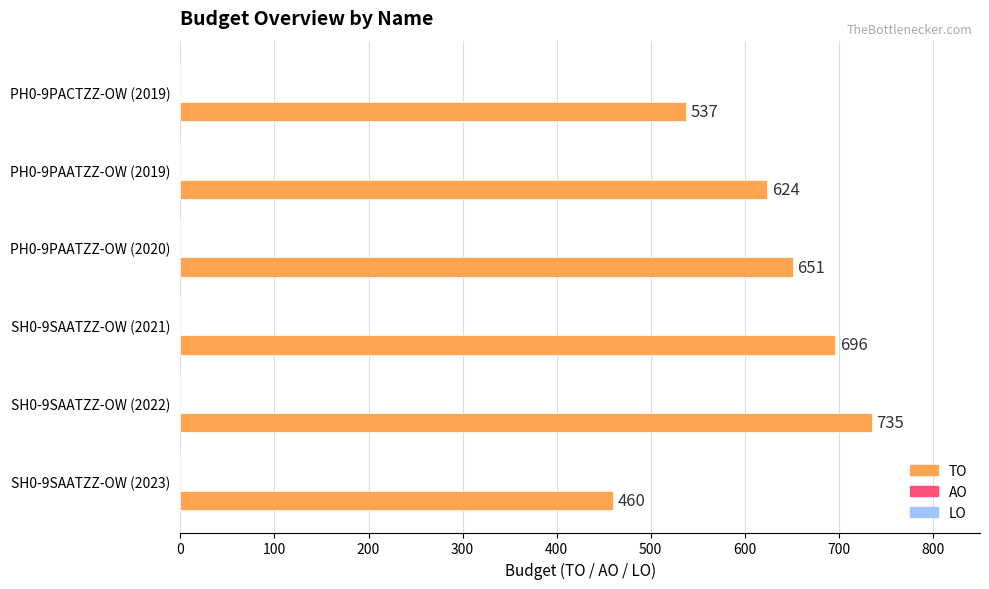

What is the smallest value displayed?

460